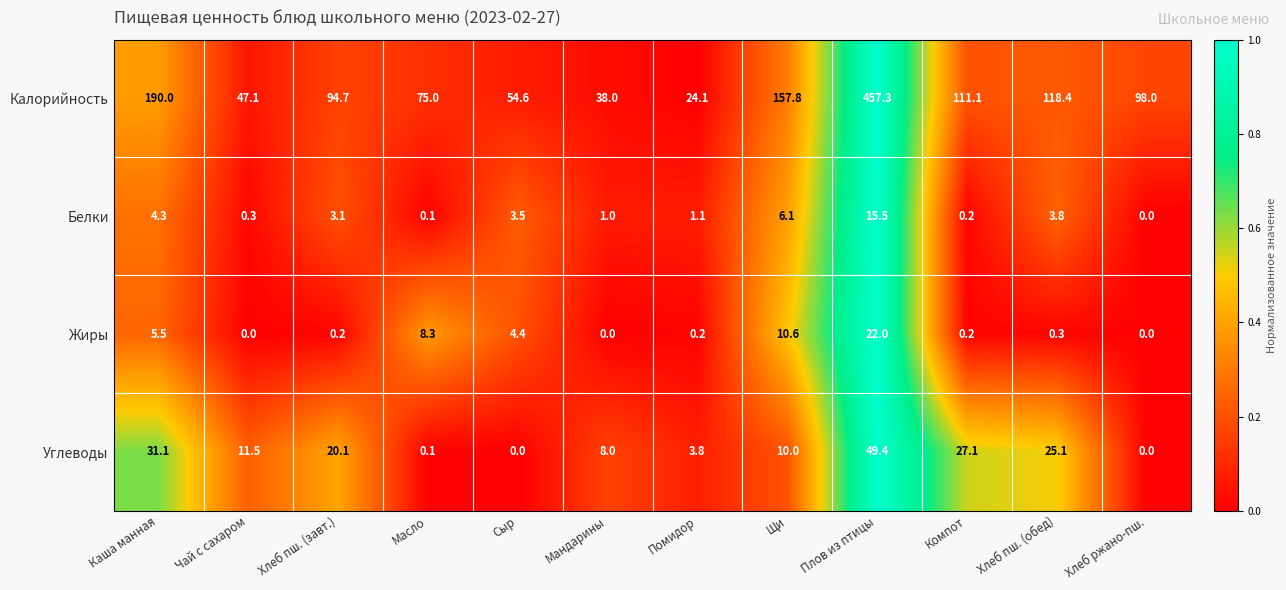

What is the difference between the highest and lowest values at Масло?

74.9